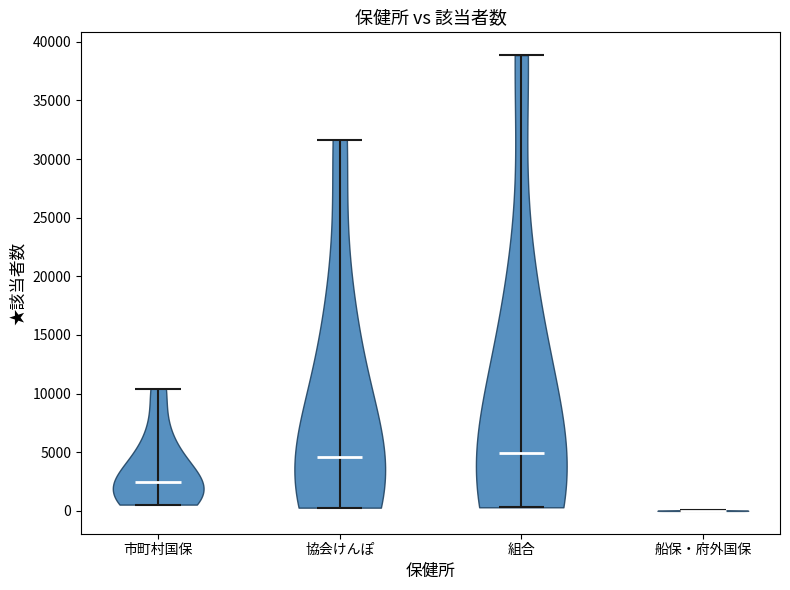

Reading left to right, read every violin against the y-axis: where its median line is, and the lowest and highest points it reaches. The values are not printed on the chart, so give them approximately, as read against the axis.

市町村国保: median line 2500, lowest point 500, highest point 10500
協会けんぽ: median line 4500, lowest point 500, highest point 31500
組合: median line 5000, lowest point 500, highest point 39000
船保・府外国保: median line 0, lowest point 0, highest point 0